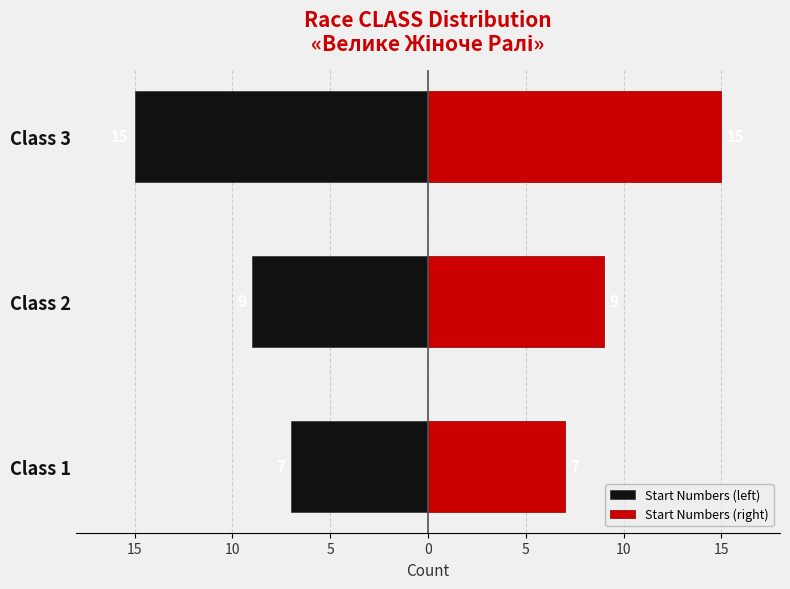

What are all the series names shown in the legend?

Start Numbers (left), Start Numbers (right)